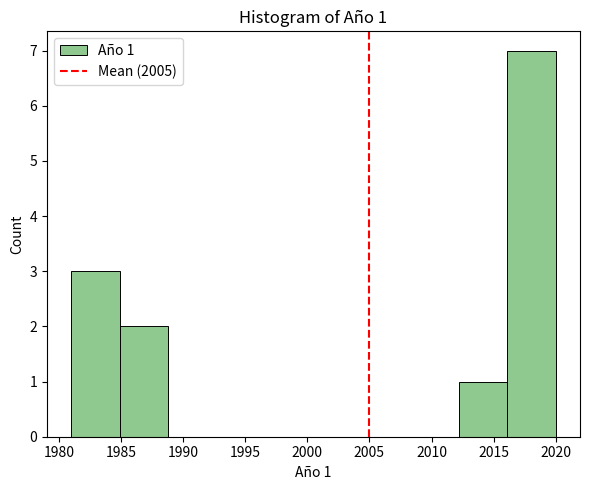

Which range on the x-axis has the tallest bar?

2016.1 to 2020.0